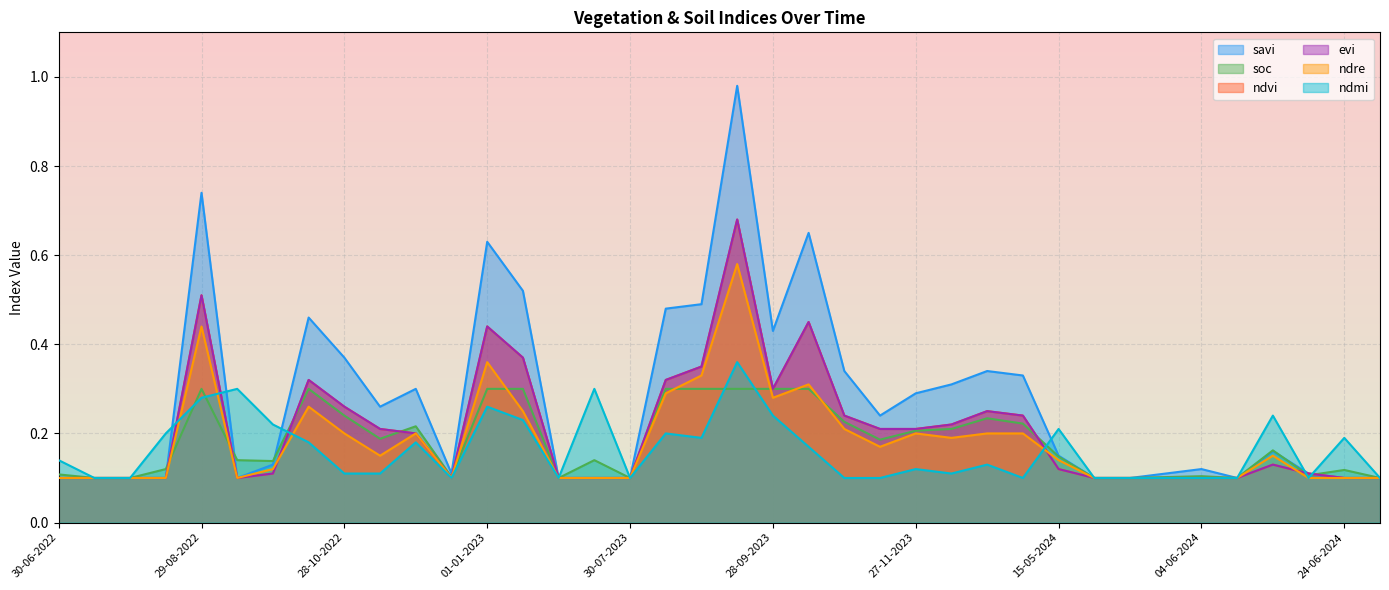

How many ndre values are between 0 and 1?

38